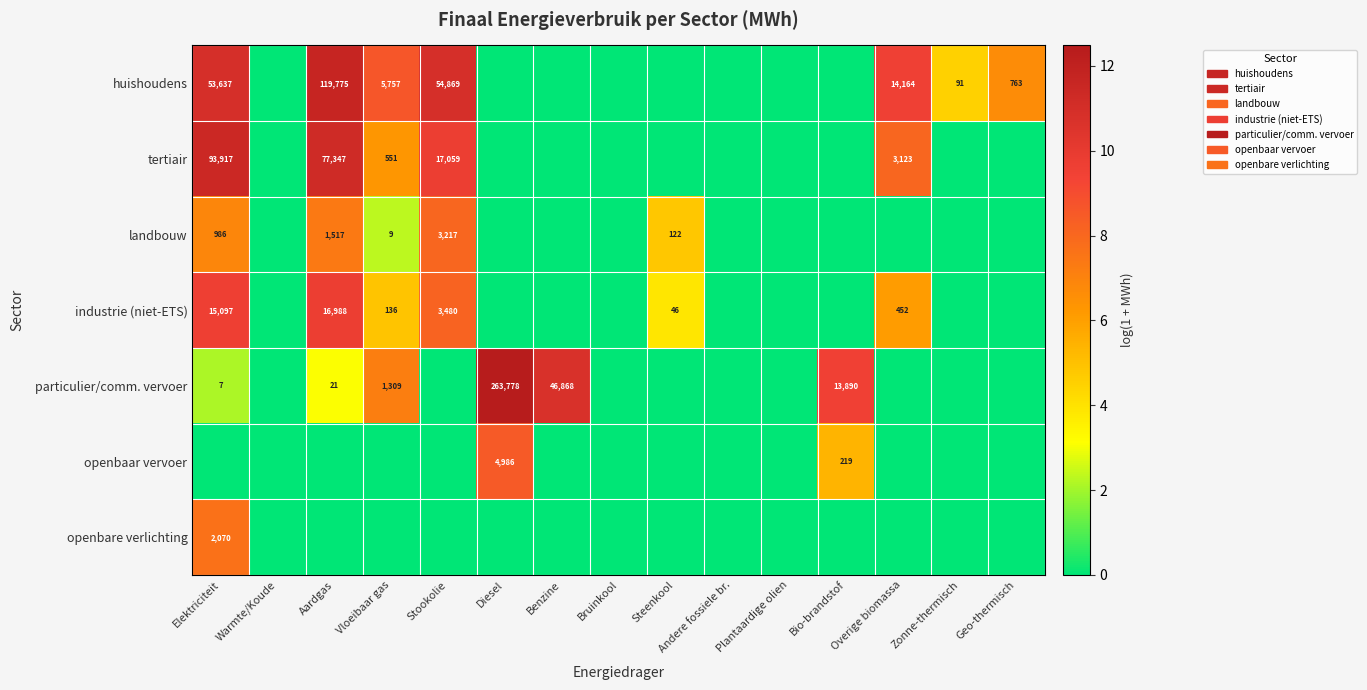

Is it true that industrie (niet-ETS) equals 743 at Overige biomassa?

False